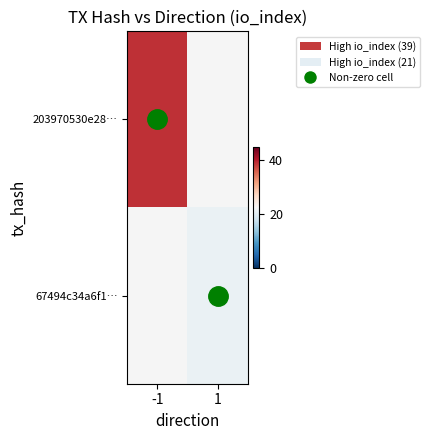

At which category does the chart reach its peak across all series?

-1